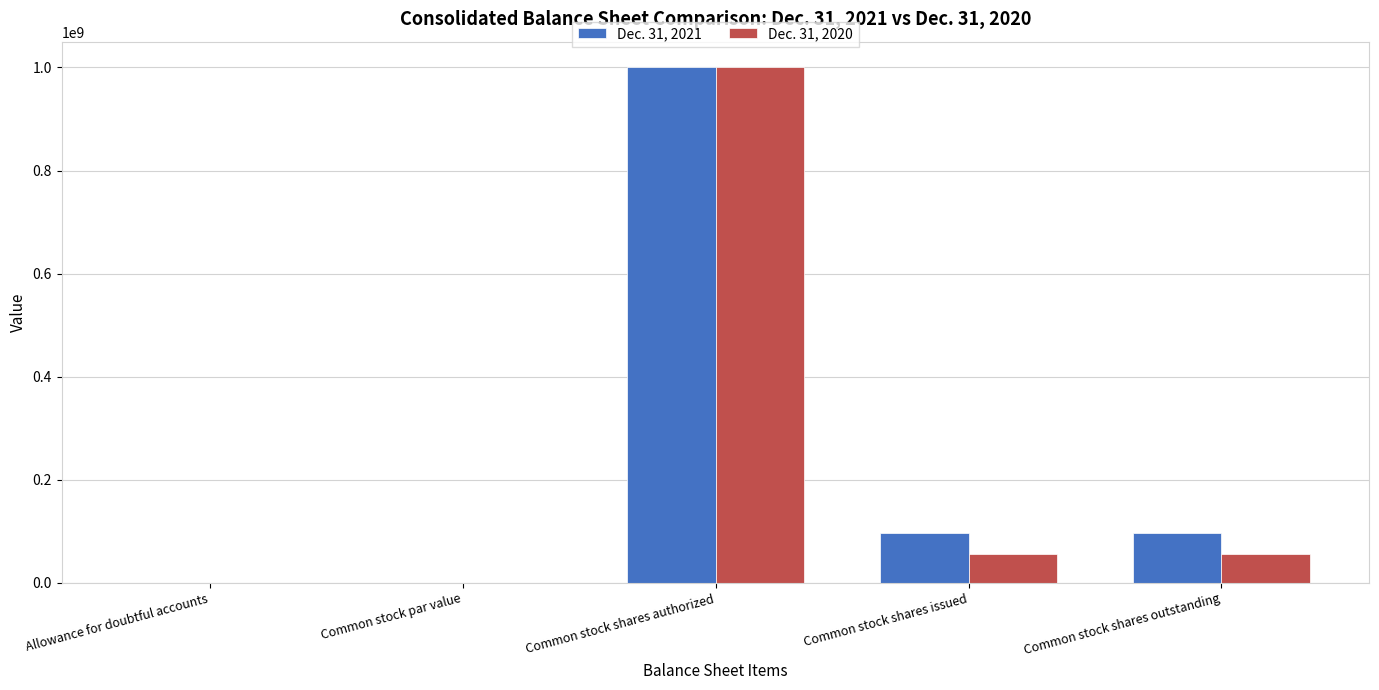

The Dec. 31, 2020 series shows 56371207.0 at Common stock shares issued. True or false?

True